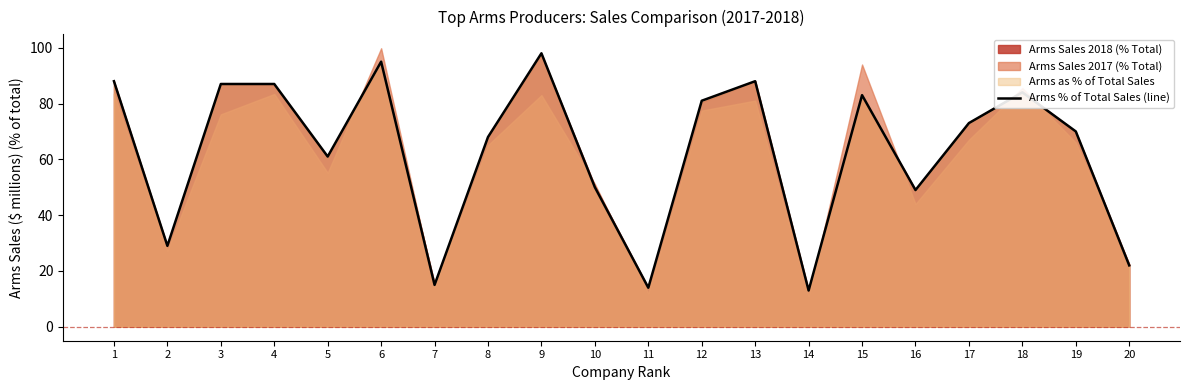

Which category has the lowest value across all series?

14